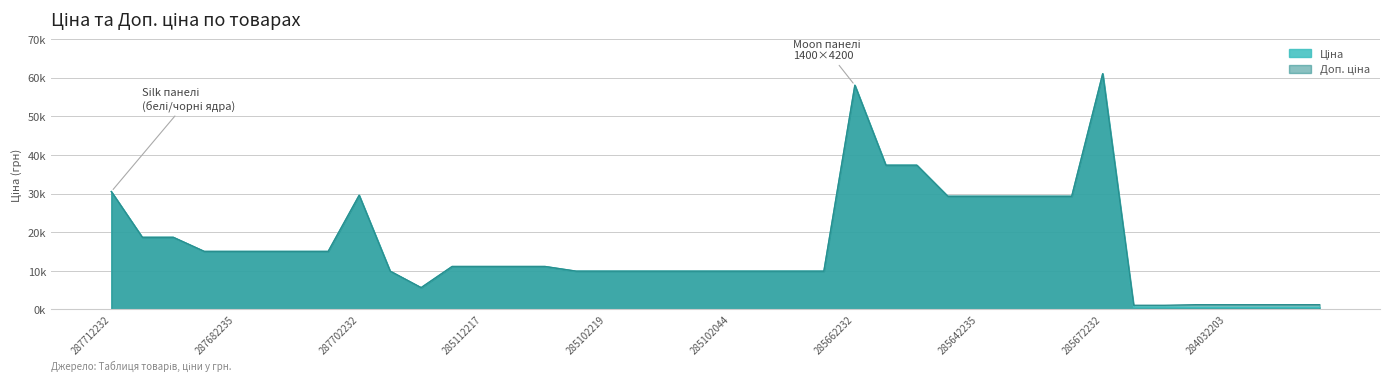

What is the difference between the maximum and minimum values in the Доп. ціна series?

59950.2